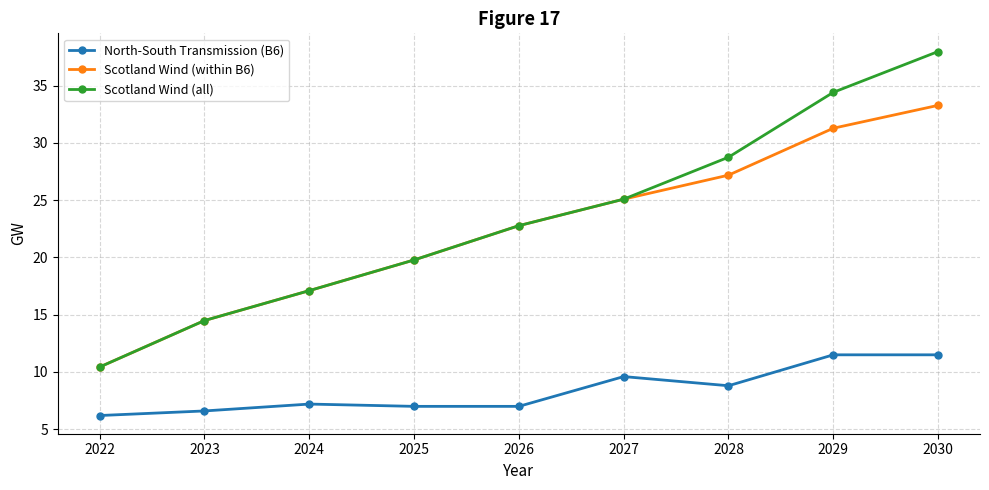

What is the difference between the second highest and second lowest values in the Scotland Wind (all) series?

19.9